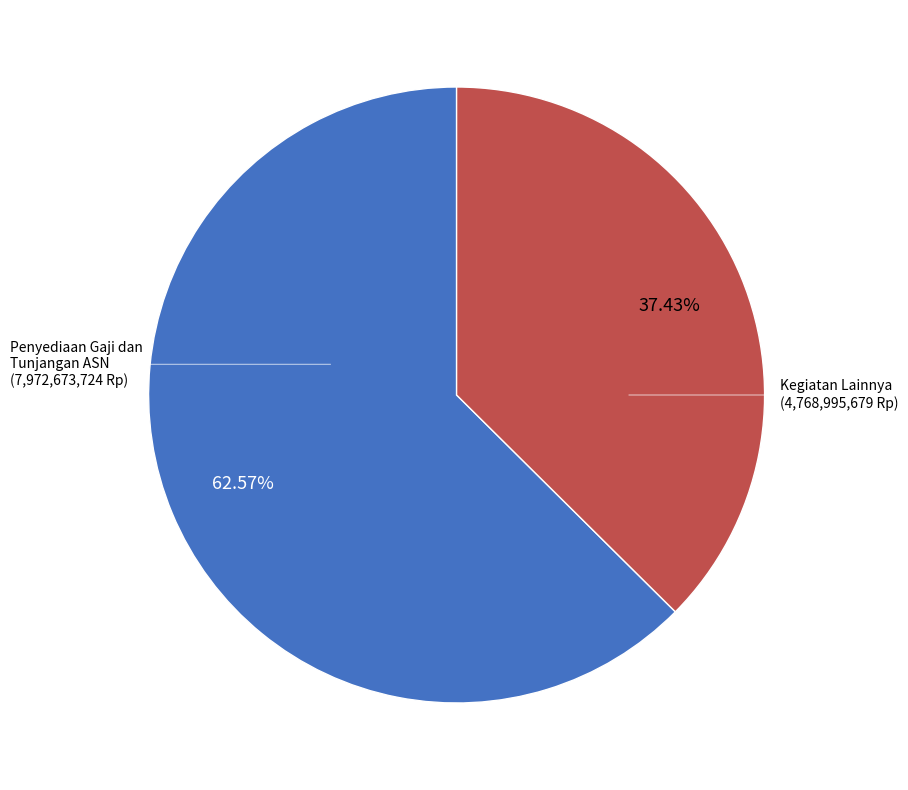

Is there any slice that represents more than half of the pie?

Yes